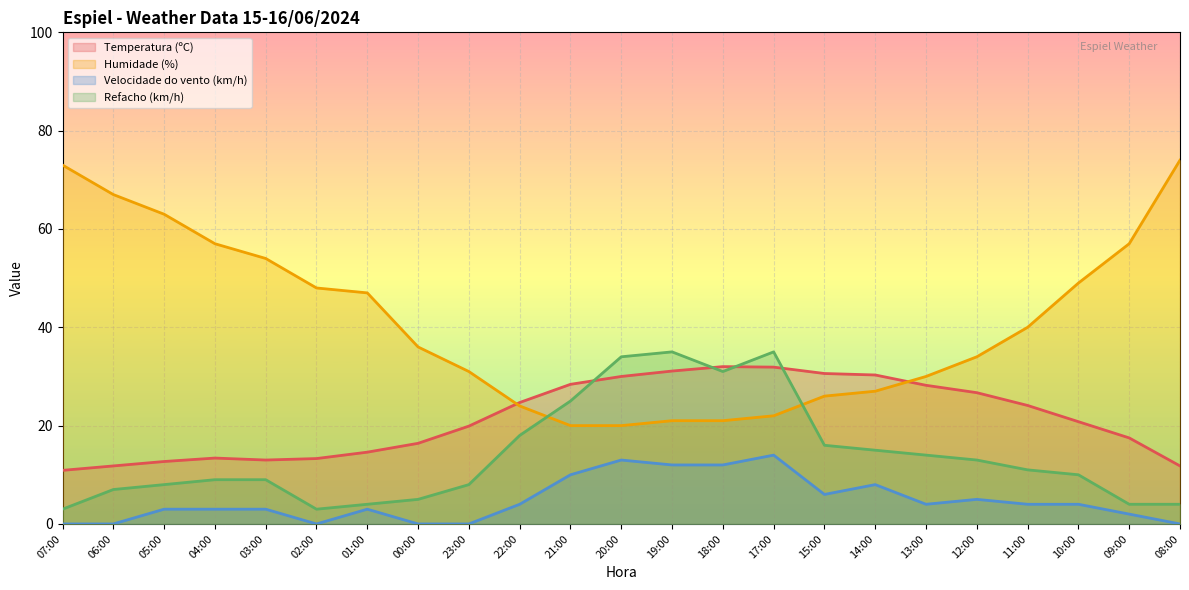

True or false: Temperatura (ºC) has more than 2 points higher than both neighbors.

False